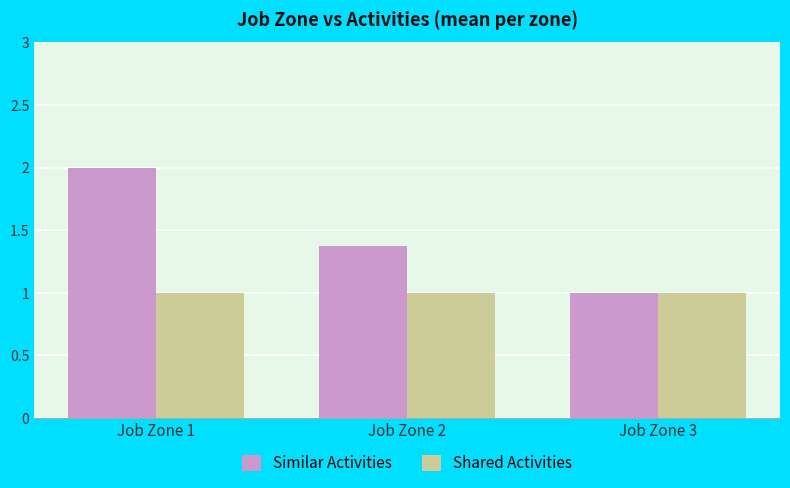

What are all the series names shown in the legend?

Similar Activities, Shared Activities